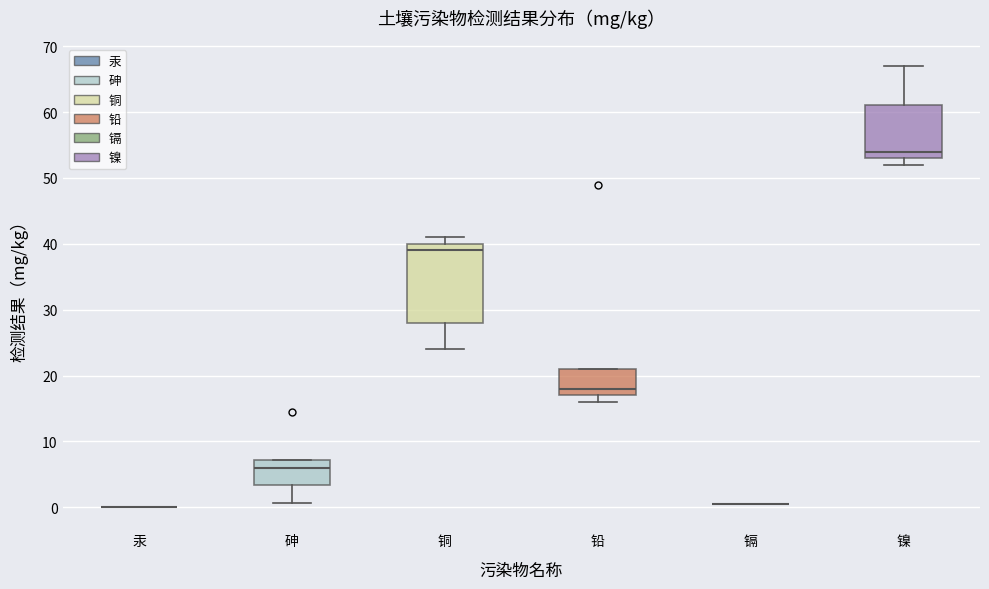

Where is the lower edge of the box for 镍 on the y-axis? The values are not printed on the chart, so give them approximately, as read against the axis.

53